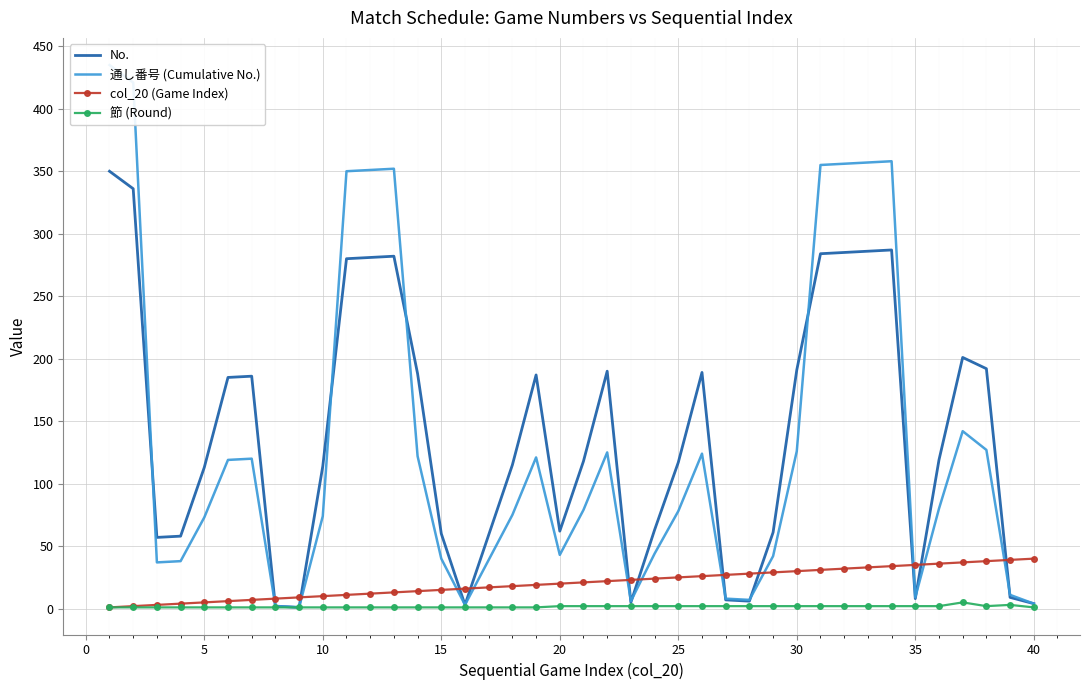

The No. series shows 62 at 20. True or false?

True